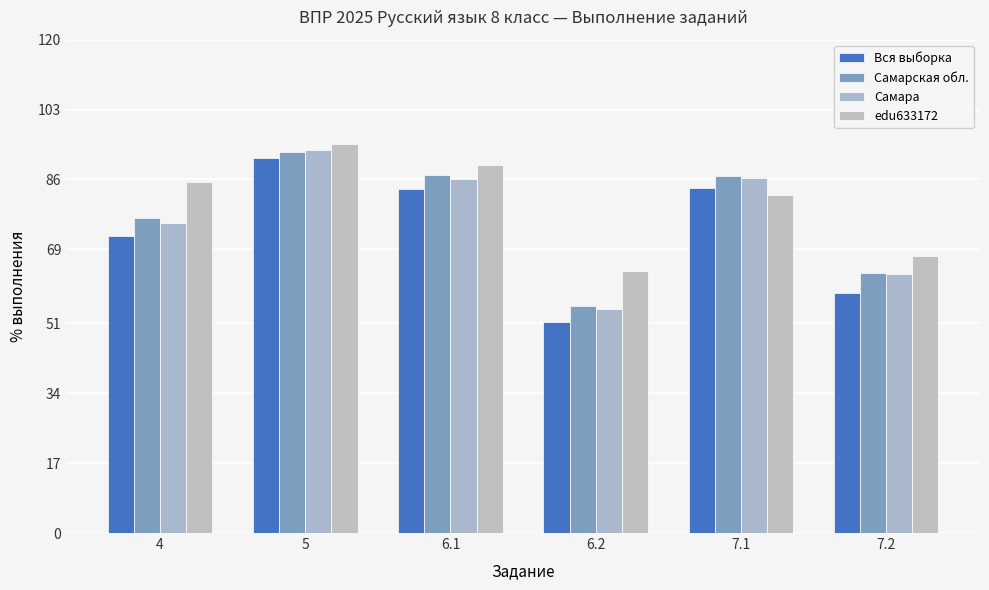

Read the Самарская обл. value at 6.1.

87.1